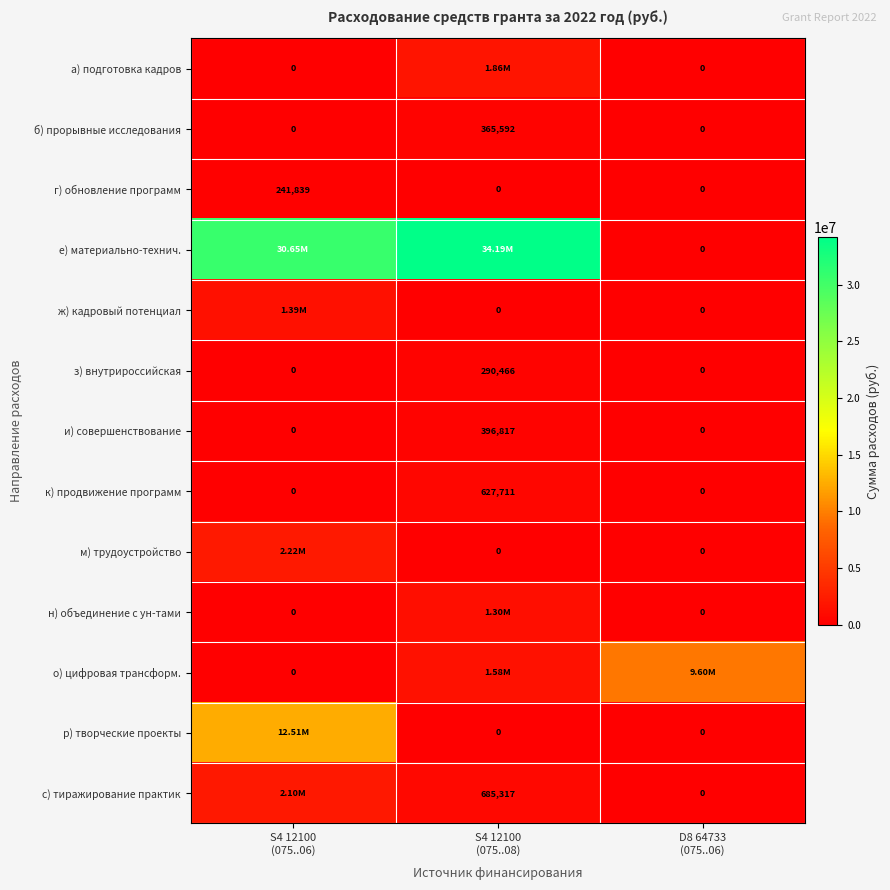

What is the approximate value of г) обновление программ at S4 12100 (075..06)?

241839.2